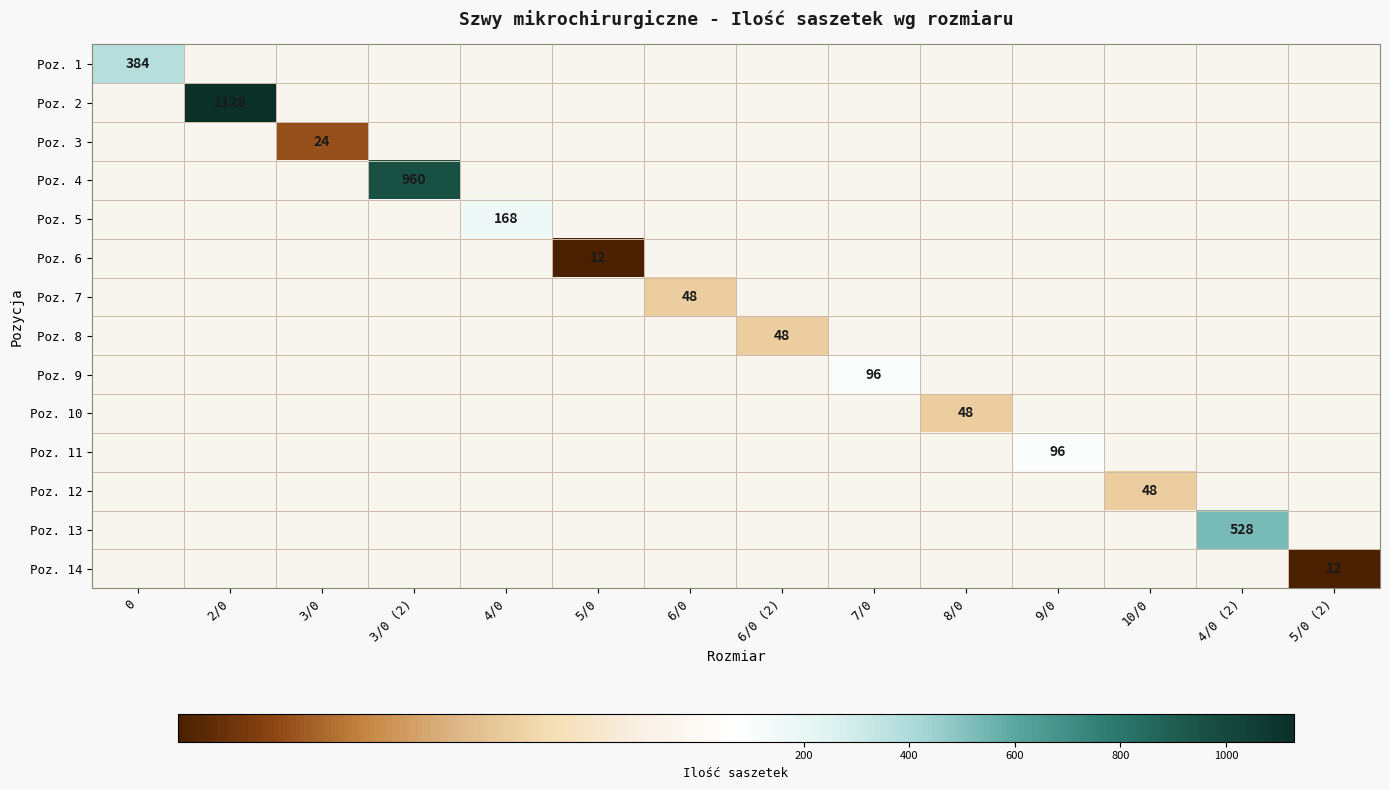

At how many categories does at least one series exceed 844?

2